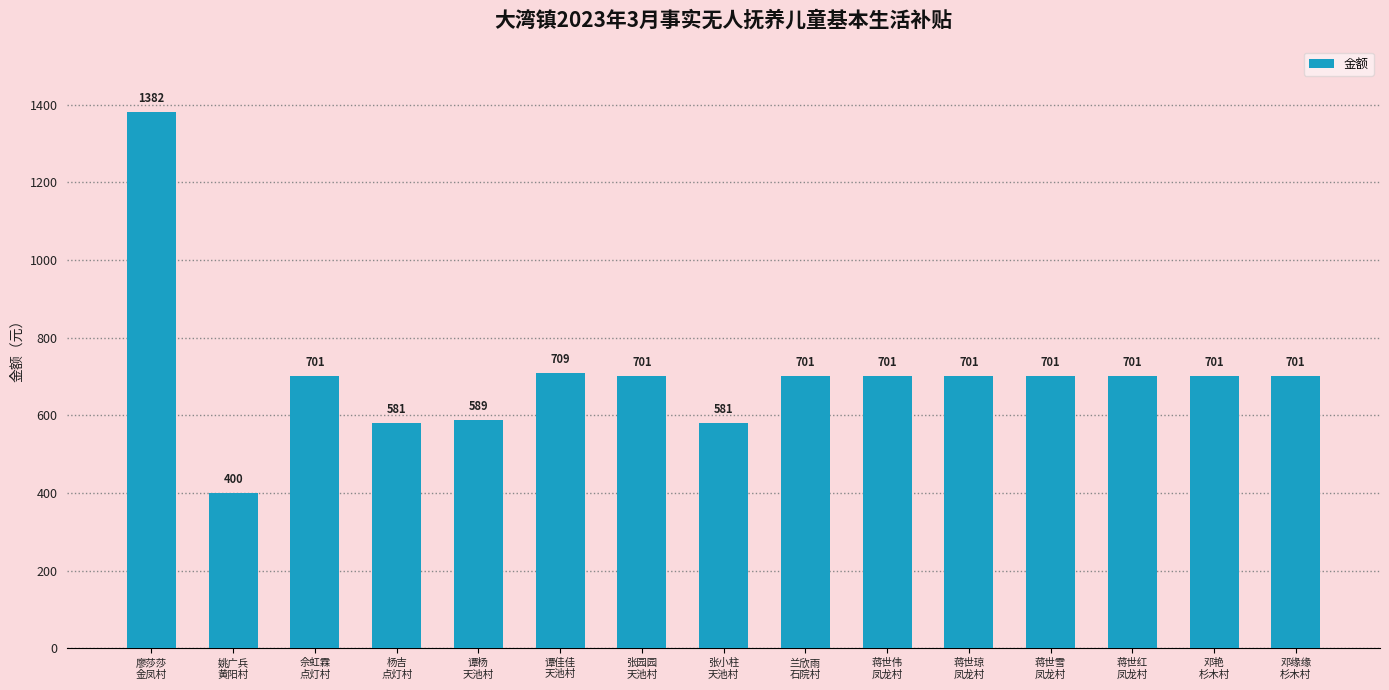

What position from the left is 蒋世琼
凤龙村?

11